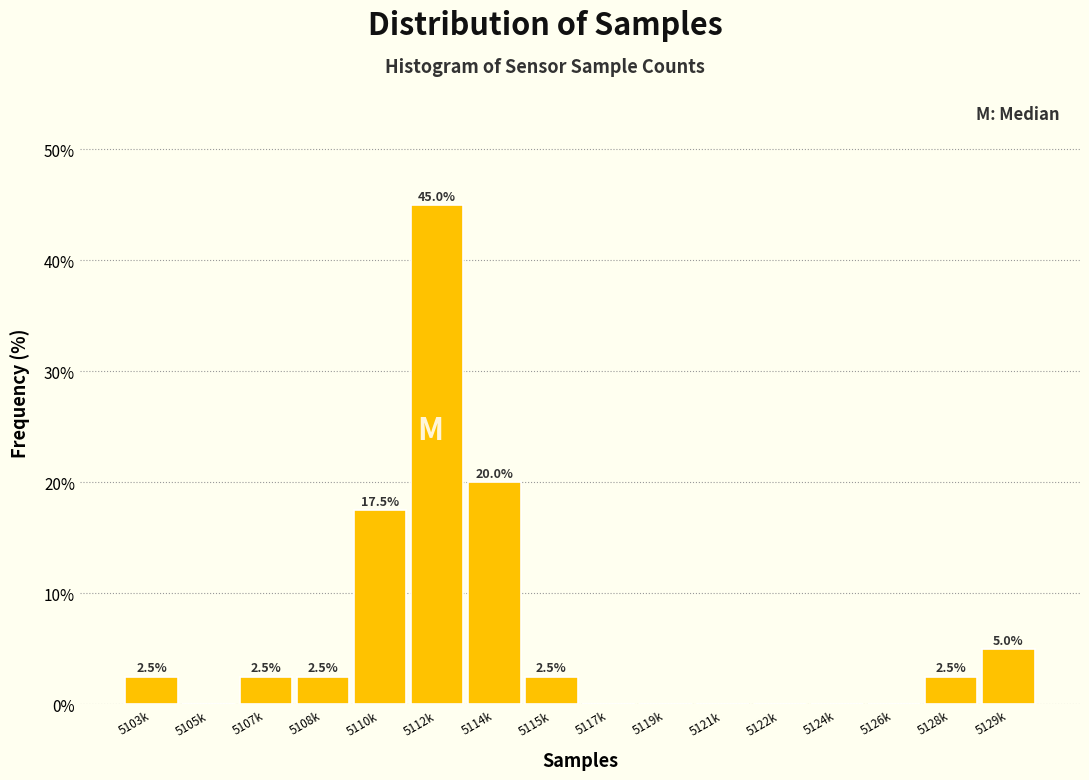

Reading right to left, what are all the values shown in this chart?

5129k=5.0	5128k=2.5	5126k=0.0	5124k=0.0	5122k=0.0	5121k=0.0	5119k=0.0	5117k=0.0	5115k=2.5	5114k=20.0	5112k=45.0	5110k=17.5	5108k=2.5	5107k=2.5	5105k=0.0	5103k=2.5